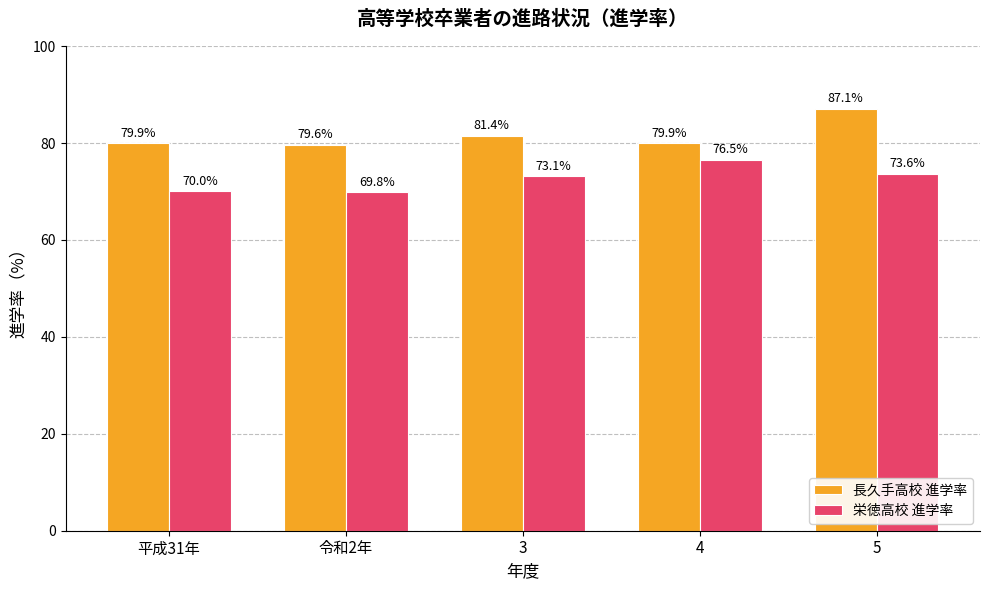

How many groups of bars are there?

5